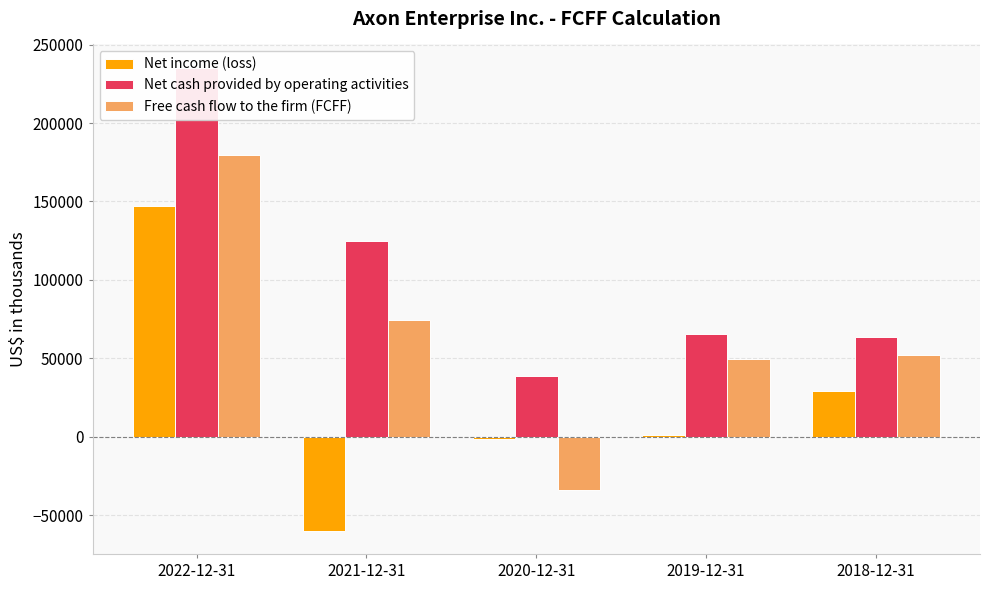

True or false: Free cash flow to the firm (FCFF) has a value of 52178 at 2018-12-31.

True